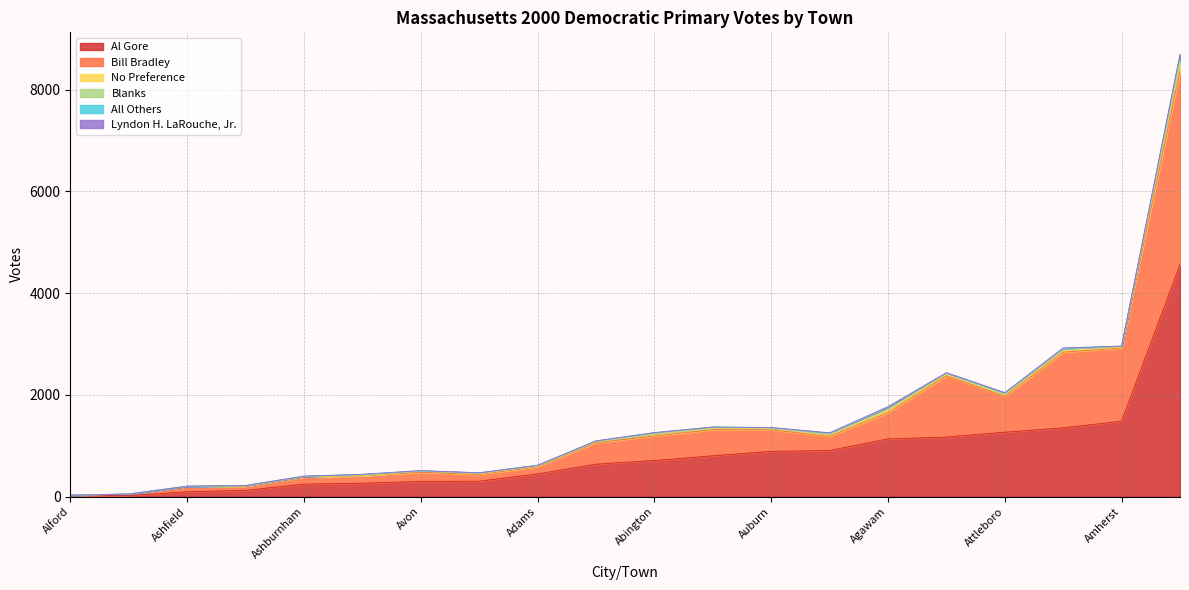

What position from the right is Aquinnah?

11